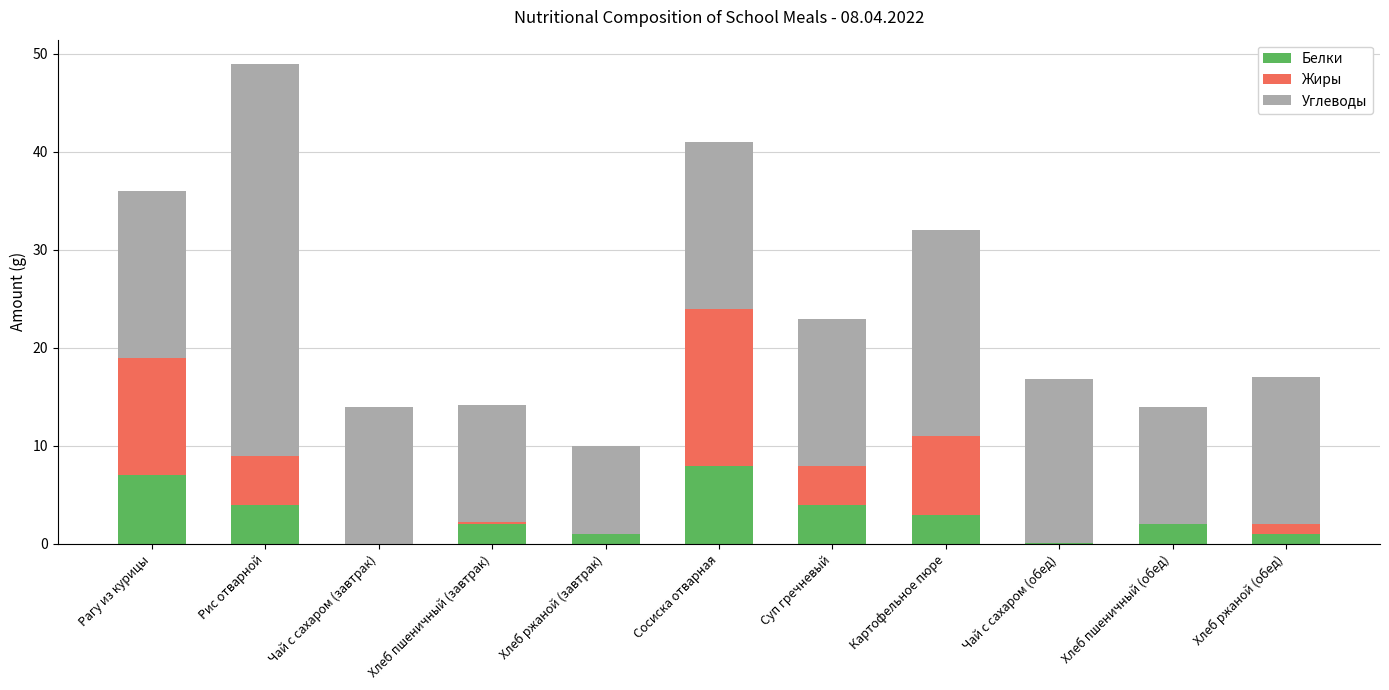

Are the bars grouped side by side (vs. stacked)?

No